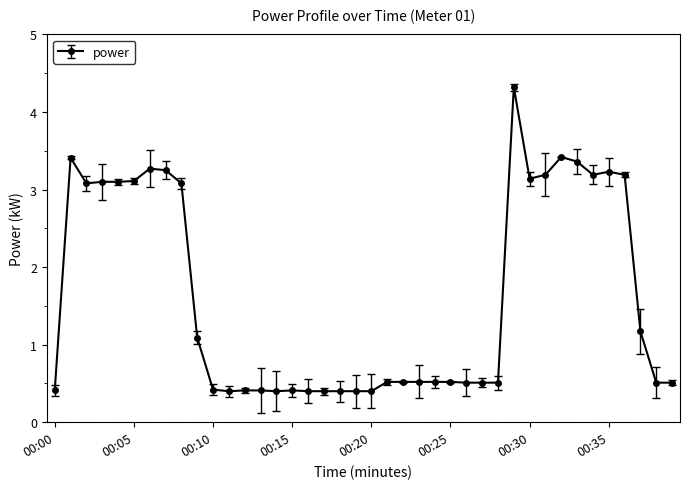

What is the greatest value displayed?

4.3